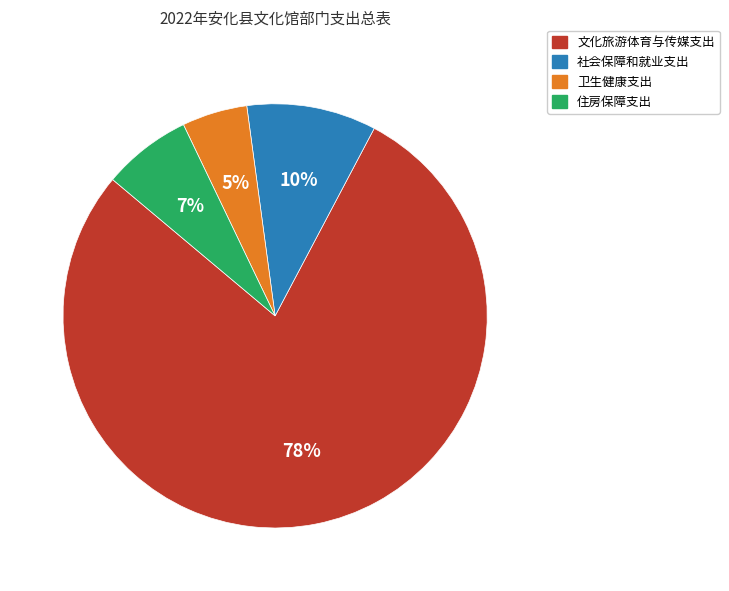

How many slices are in this pie chart?

4